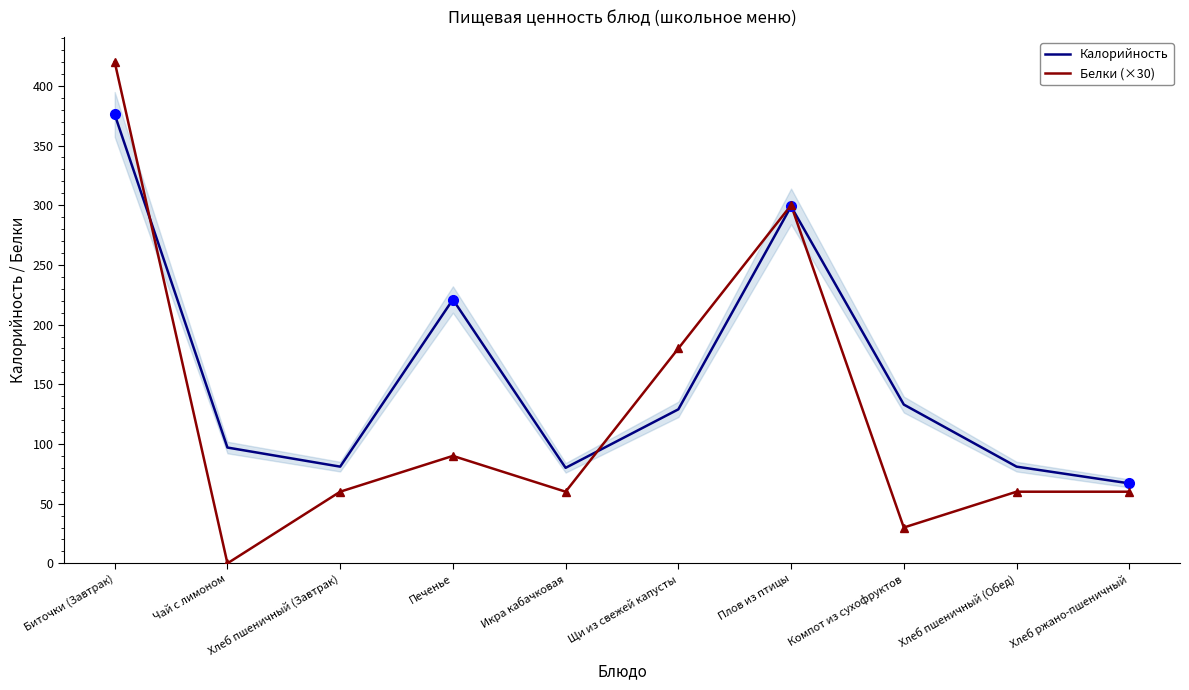

What value does the Калорийность series have at Хлеб пшеничный (Завтрак), to the nearest 50?

100